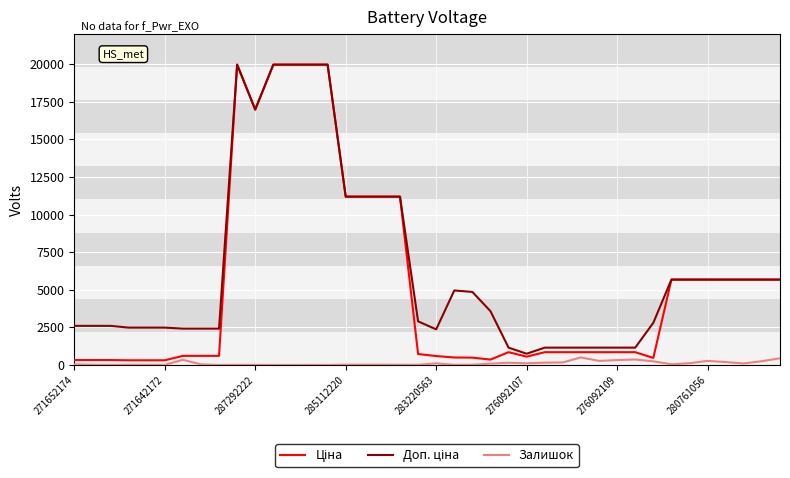

What is the greatest value displayed?

19964.2